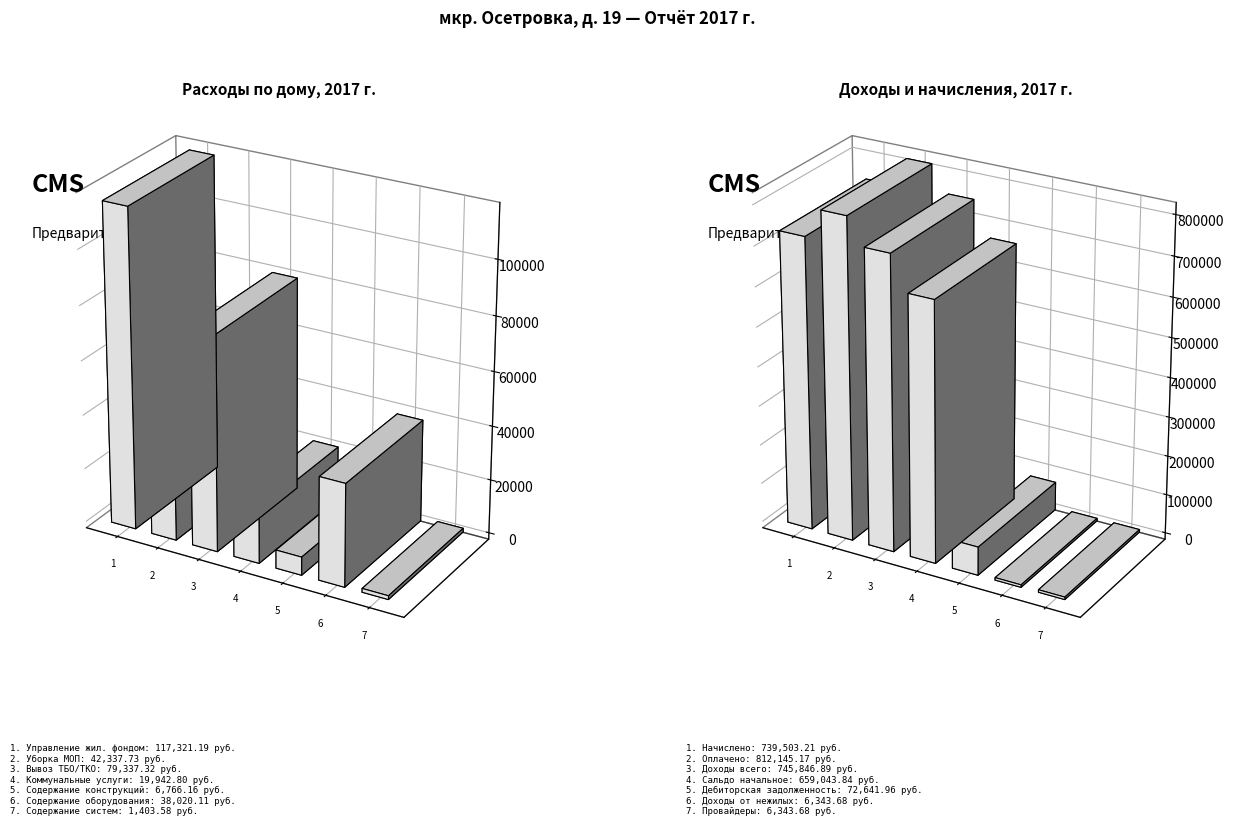

What is the approximate value at Коммунальные услуги?

19942.8